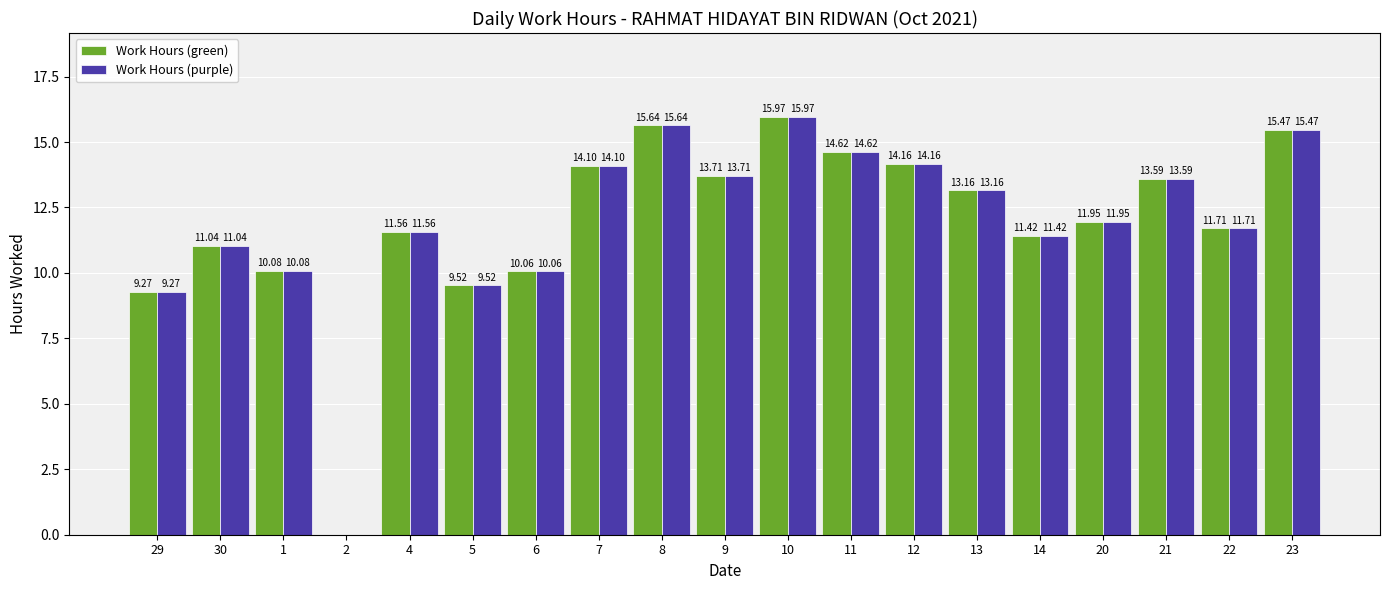

What is the sum of the Work Hours (purple) values at 8 and 4?

27.2